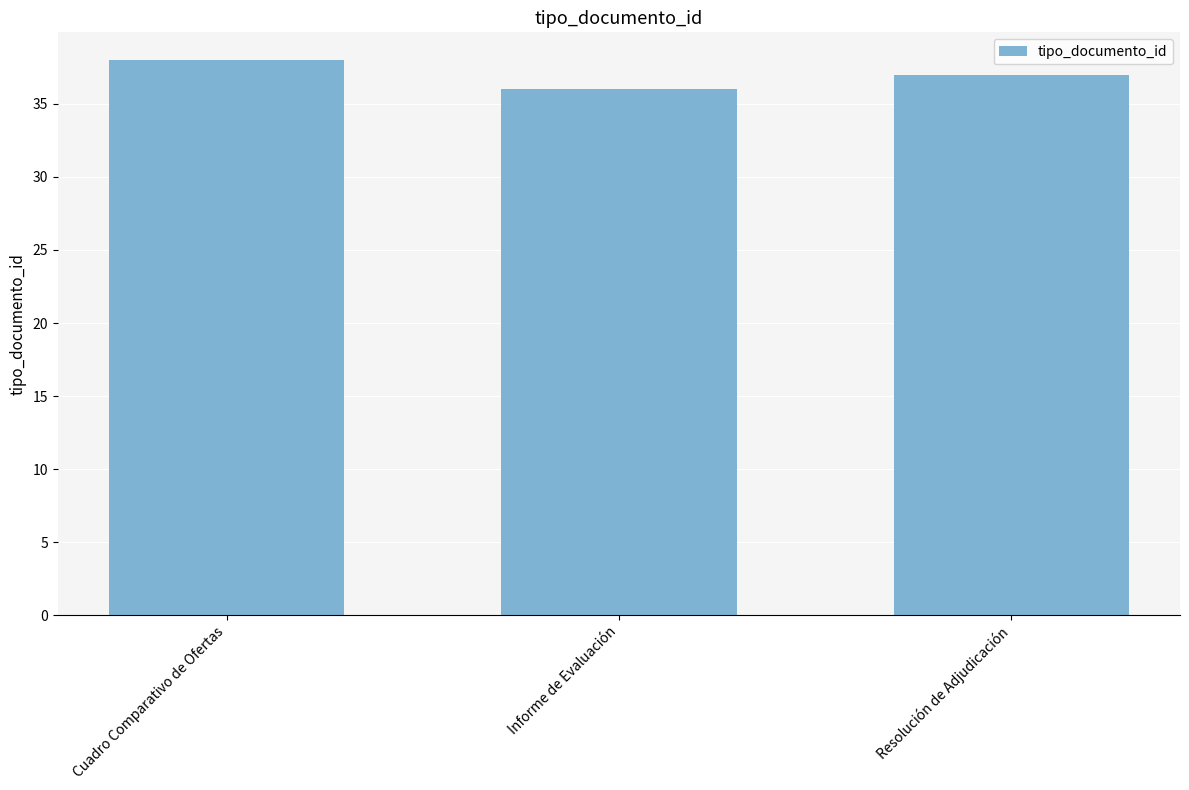

What is the change in value from Cuadro Comparativo de Ofertas to Resolución de Adjudicación?

-1